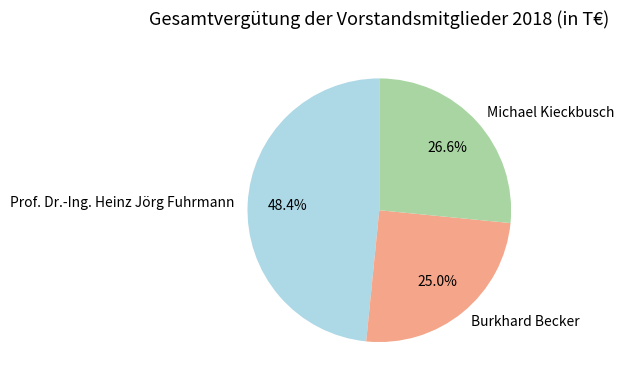

Does Prof. Dr.-Ing. Heinz Jörg Fuhrmann represent more than half of the total?

No